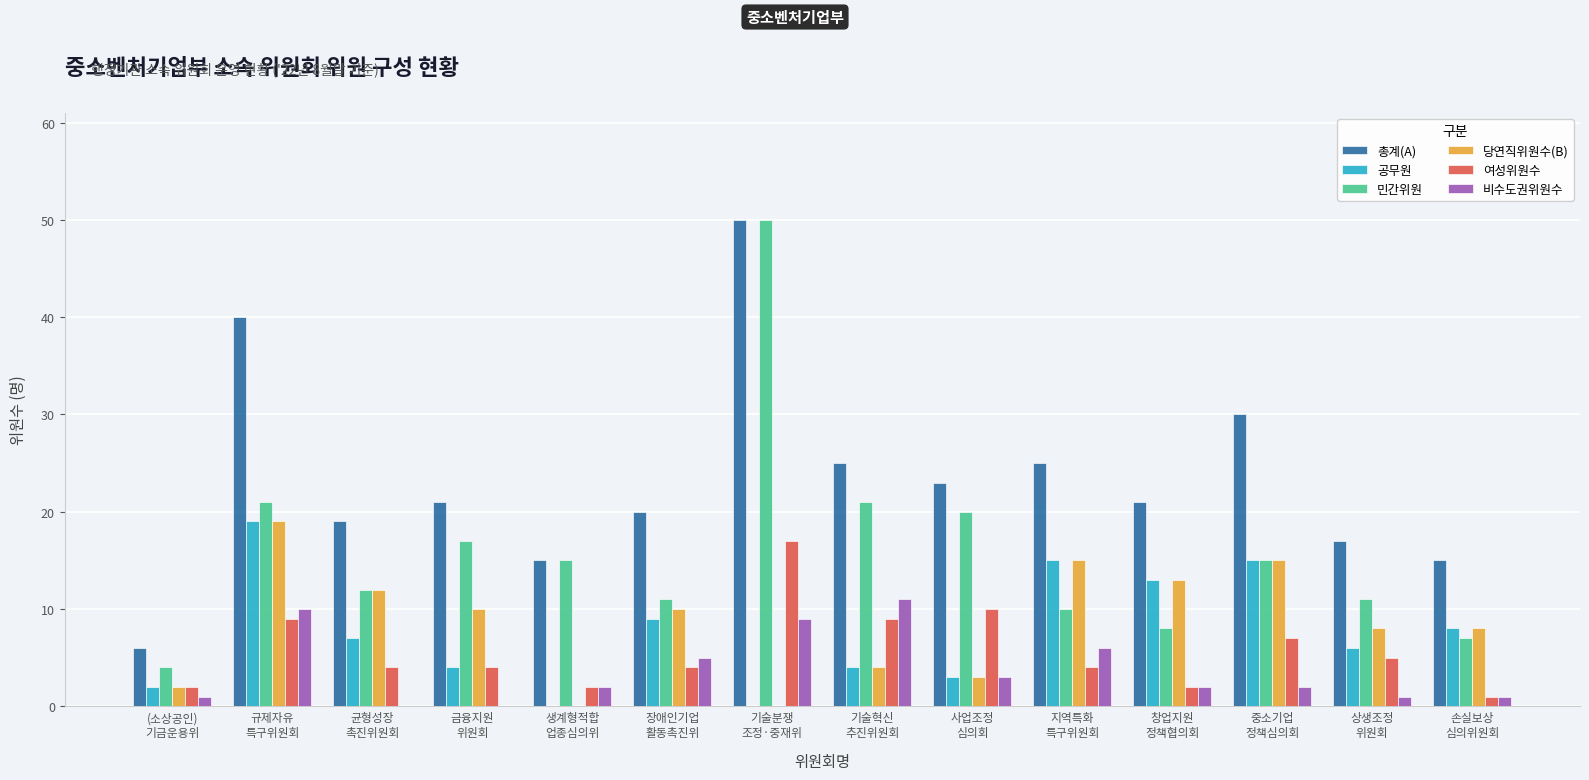

True or false: 비수도권위원수 has a value of 16 at 규제자유
특구위원회.

False